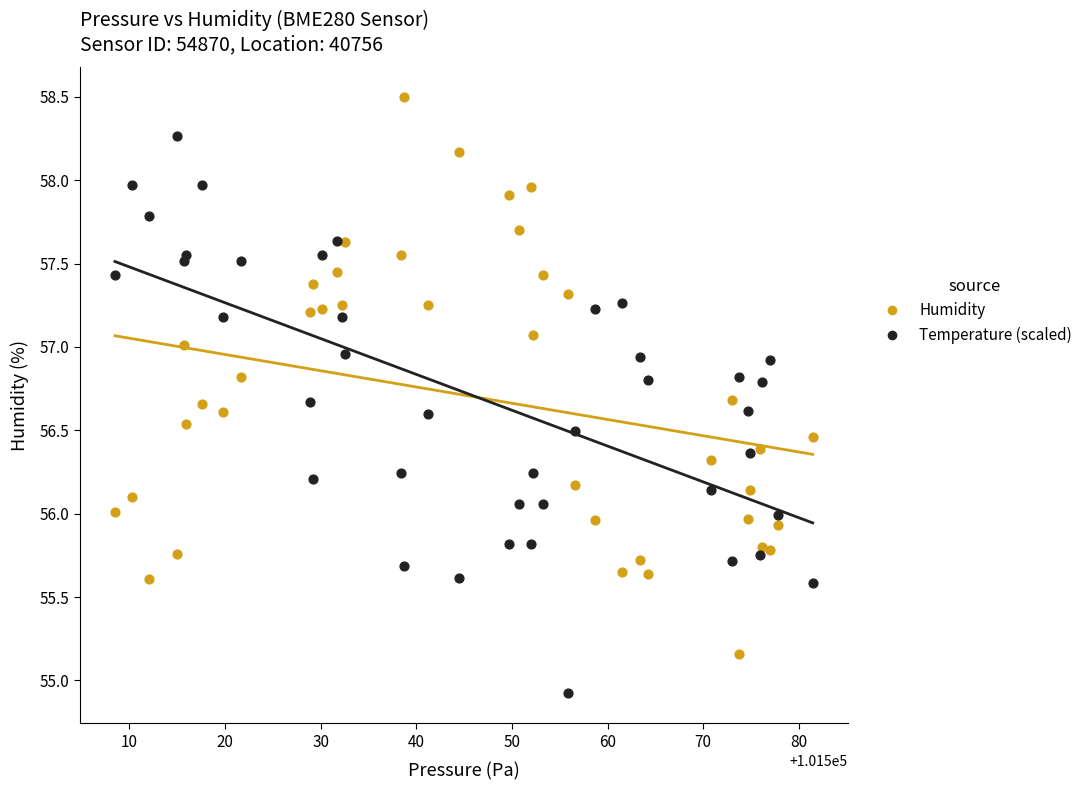

Which series contains the highest Y value?

Humidity